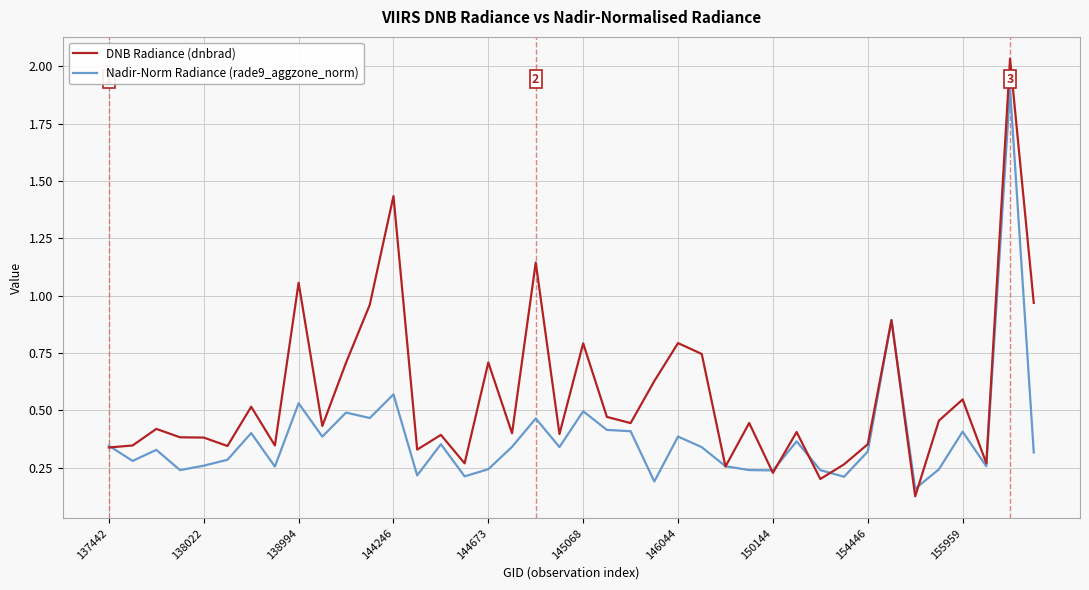

Rank the series by their average value, from highest to lowest.

DNB Radiance (dnbrad), Nadir-Norm Radiance (rade9_aggzone_norm)